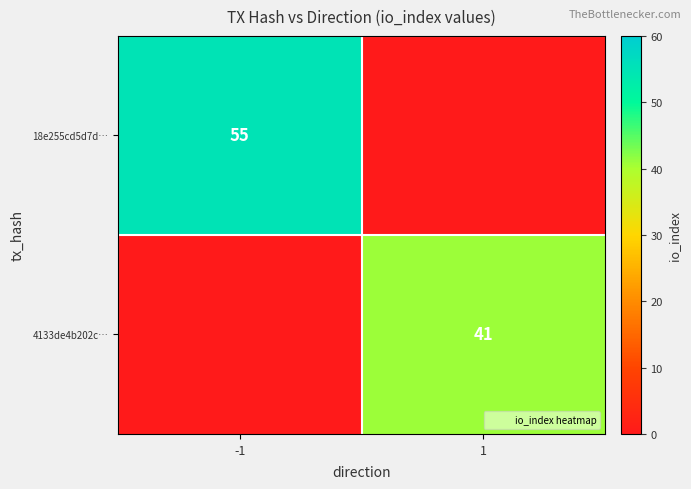

How many values in 4133de4b202c… are above zero?

1